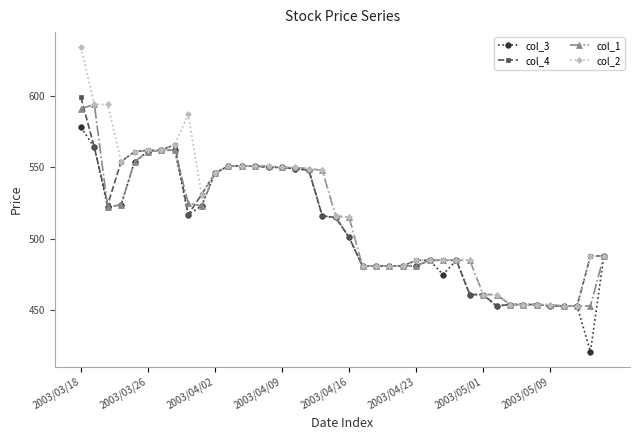

Which series has the largest range (max minus min)?

col_2